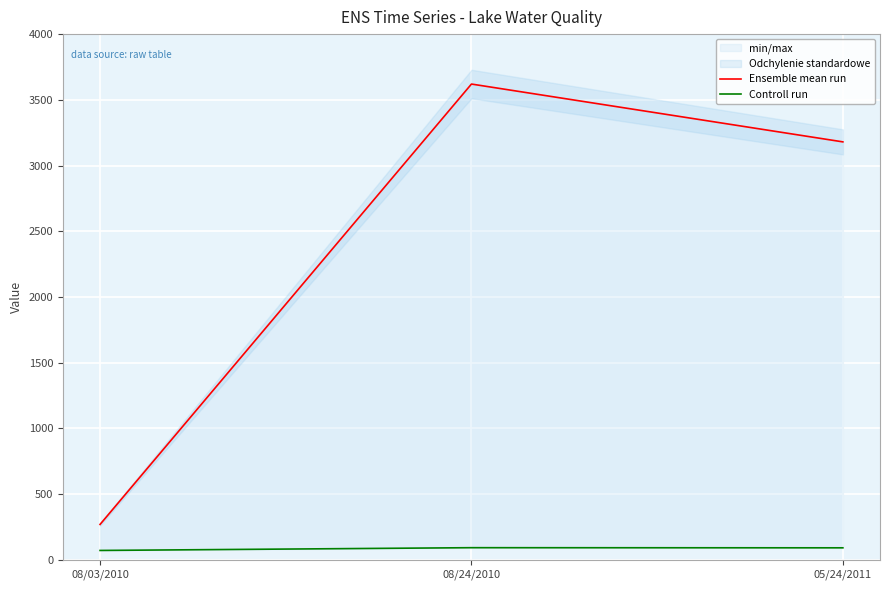

How many Ensemble mean run values are between 269 and 3620?

3